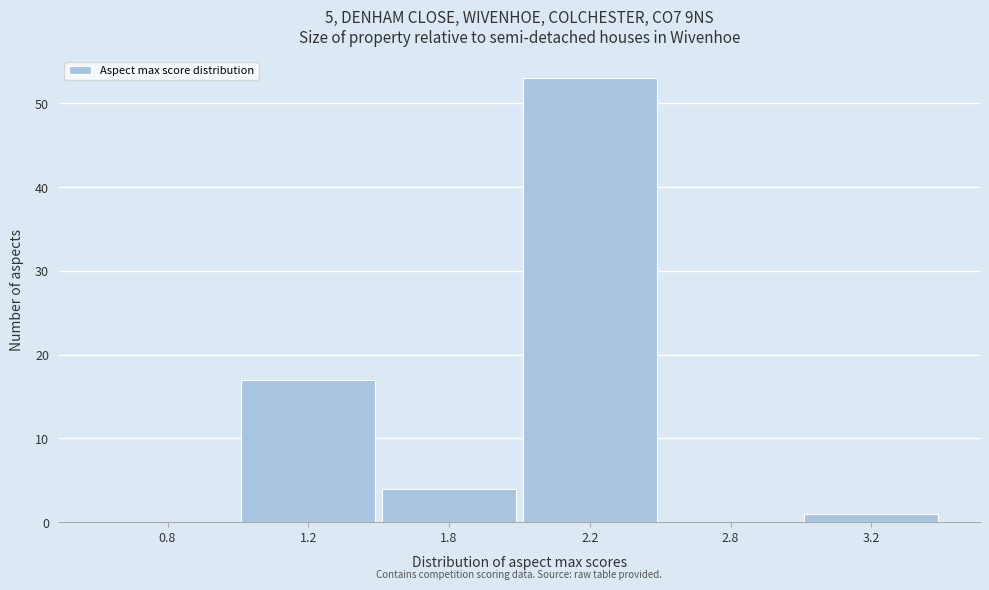

Reading right to left, extract all data points from this chart.

3.2=1	2.8=0	2.2=53	1.8=4	1.2=17	0.8=0